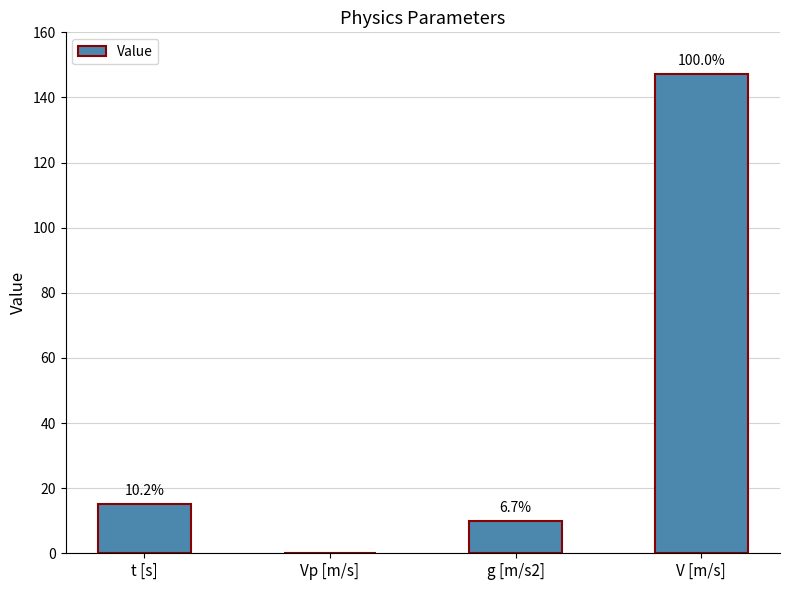

Read the value at t [s].

15.0